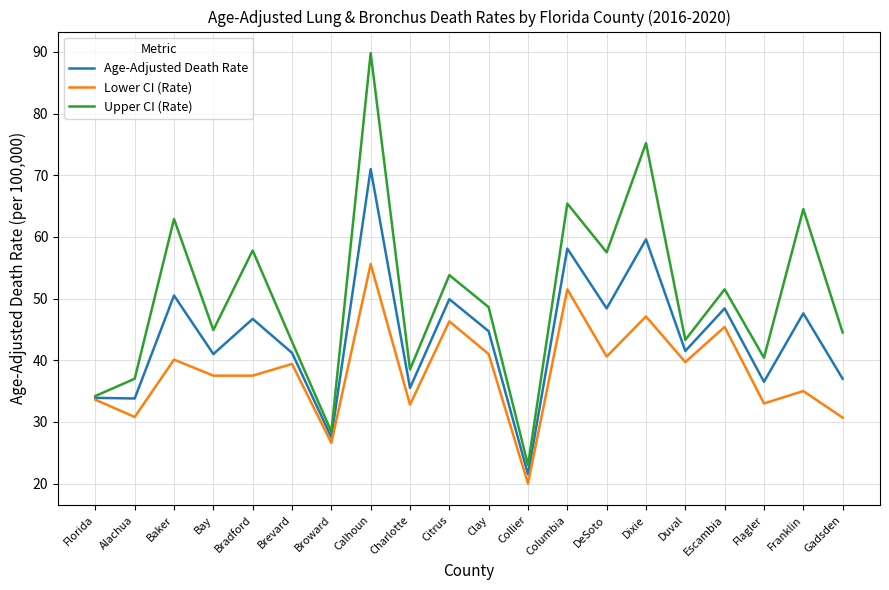

What position from the left is Brevard?

6